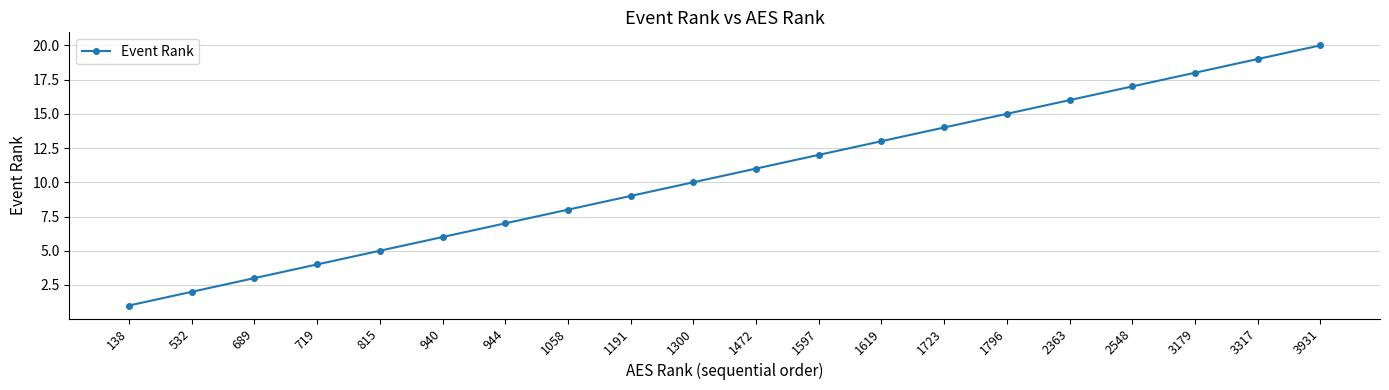

What is the ratio of the value at 2548 to the value at 1619?

1.3